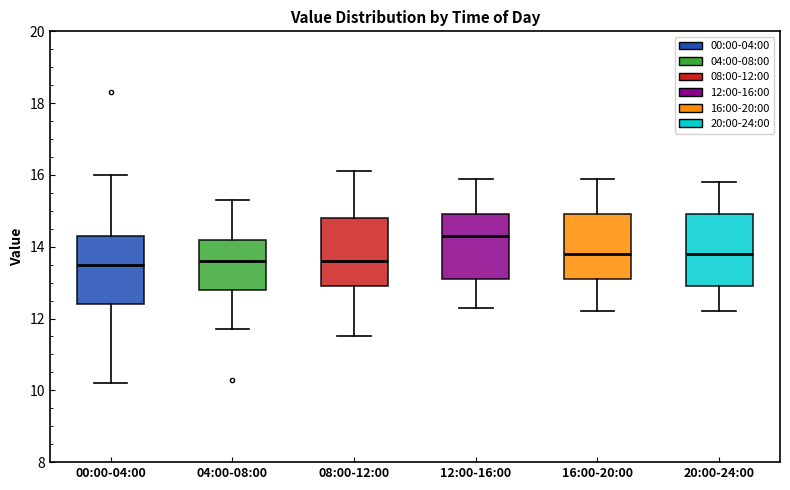

Reading left to right, transcribe this box plot: for each box, give where its median line is, the range the box spans, and where its two whiskers end, as read against the y-axis. The values are not printed on the chart, so give them approximately, as read against the axis.

00:00-04:00: median 13.6, box 12.4 to 14.4, whiskers 10.2 to 16.0
04:00-08:00: median 13.6, box 12.8 to 14.2, whiskers 11.8 to 15.4
08:00-12:00: median 13.6, box 13.0 to 14.8, whiskers 11.6 to 16.2
12:00-16:00: median 14.4, box 13.2 to 15.0, whiskers 12.4 to 16.0
16:00-20:00: median 13.8, box 13.2 to 15.0, whiskers 12.2 to 16.0
20:00-24:00: median 13.8, box 13.0 to 15.0, whiskers 12.2 to 15.8